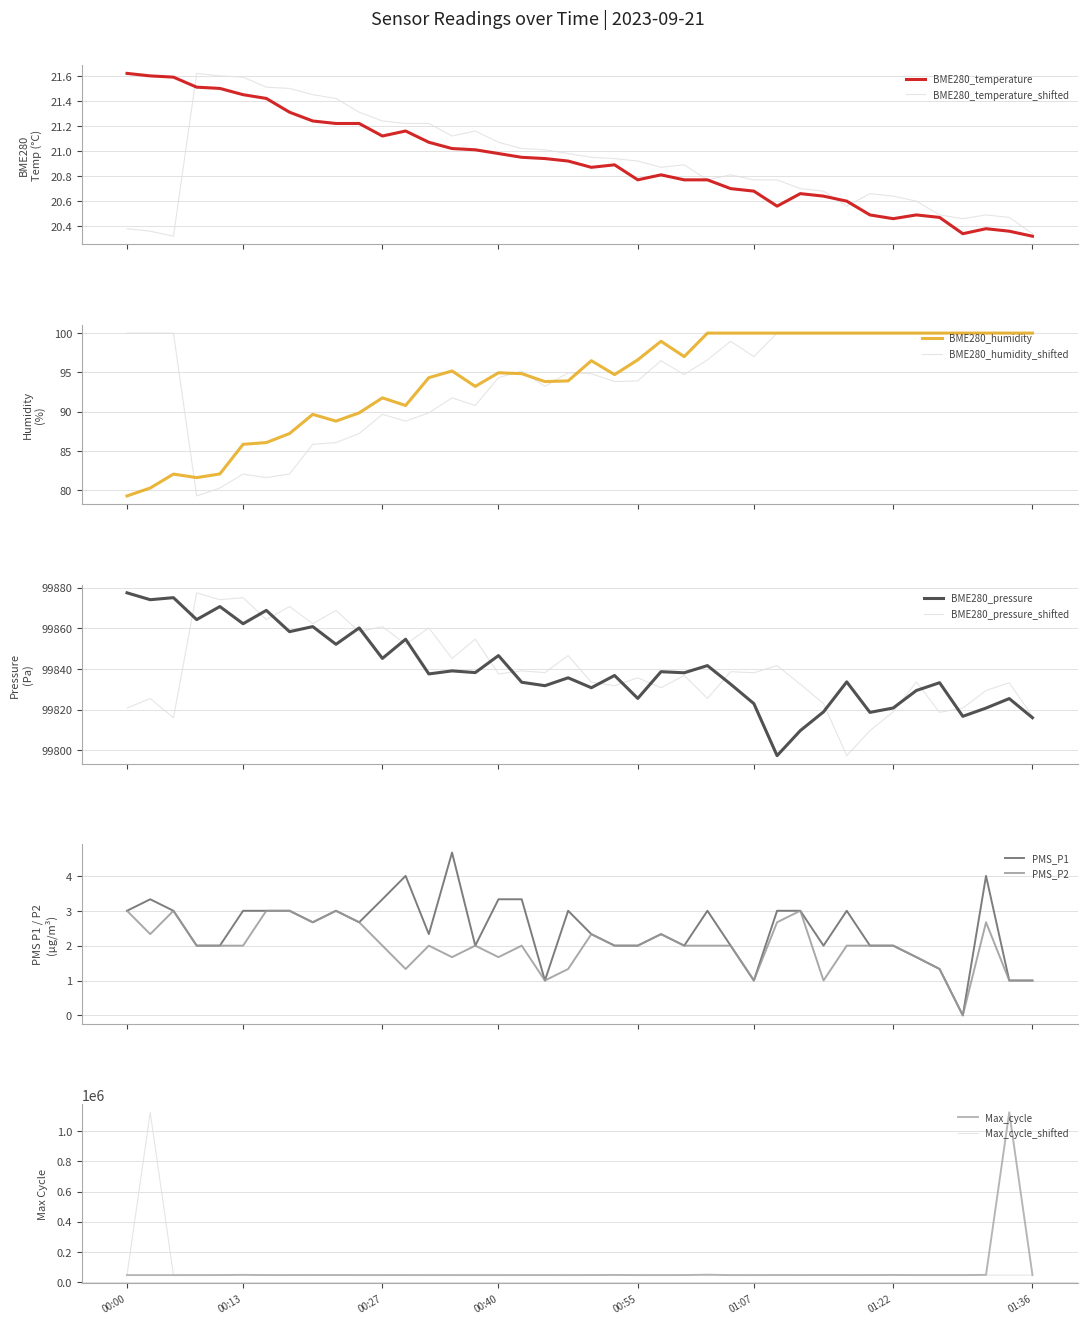

The value of BME280_temperature at 01:22 is 20.5. True or false?

True